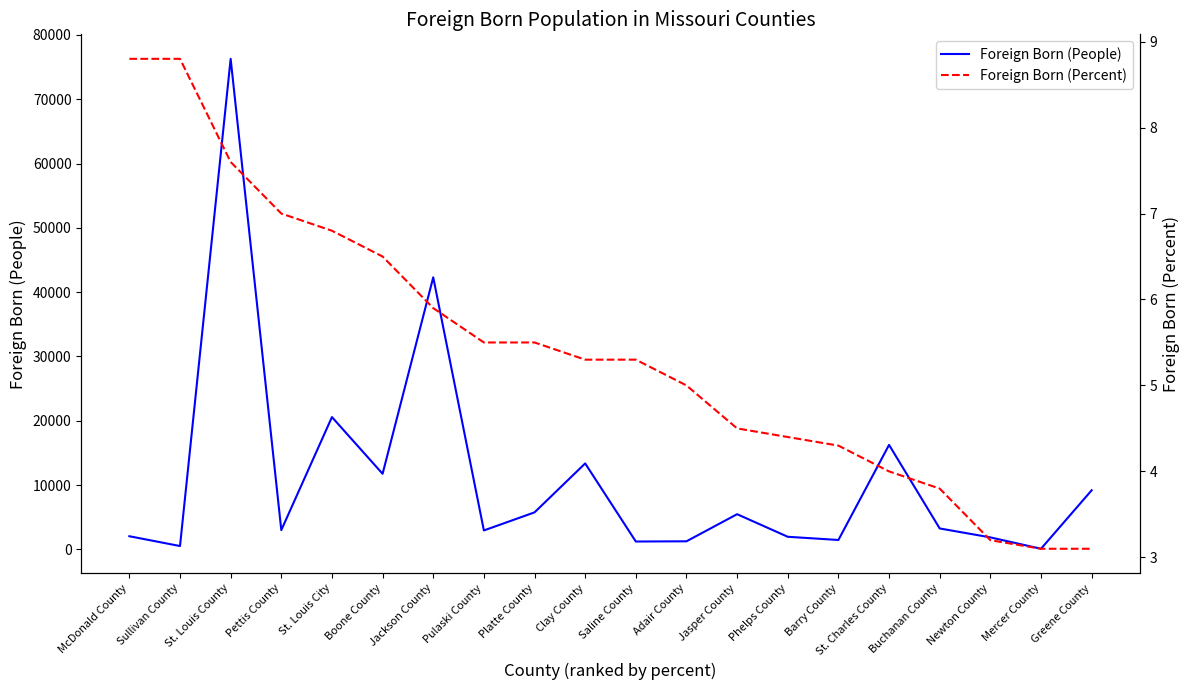

Does the chart have visible grid lines?

No